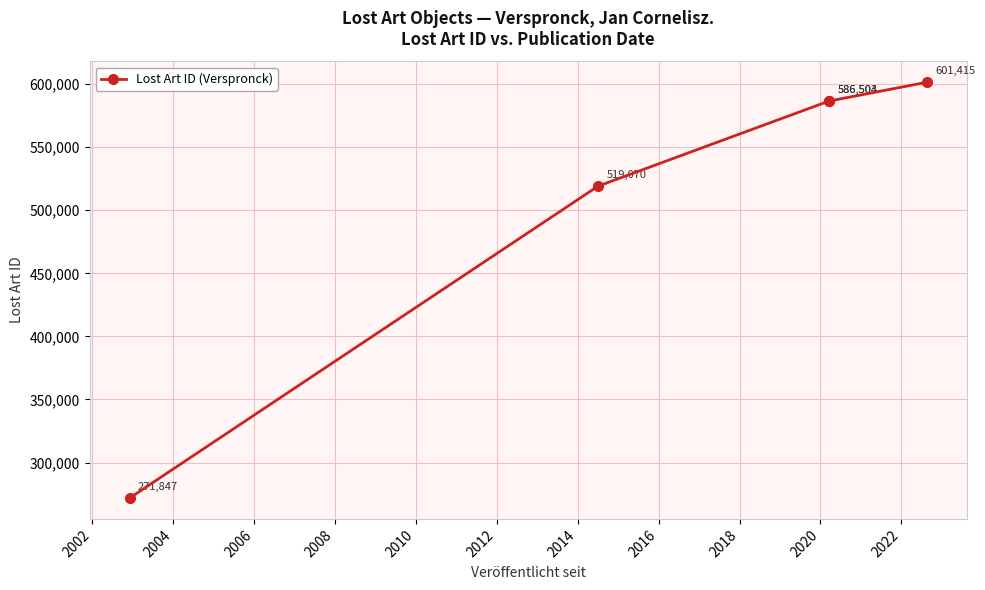

The value at 2004 is 917250. True or false?

False